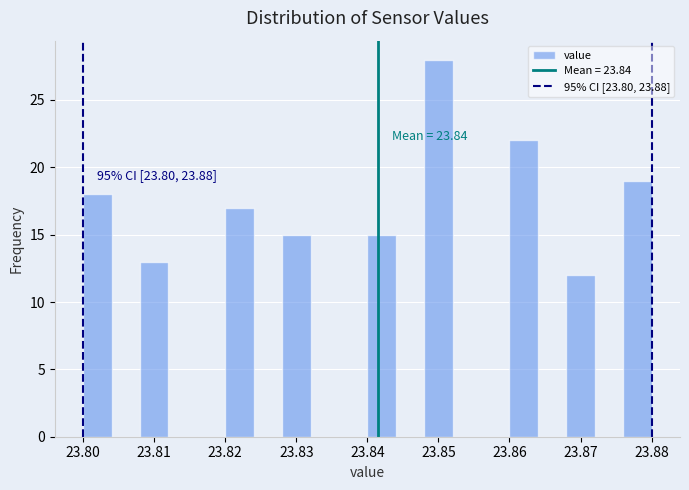

Over which range of the x-axis is the bar tallest?

23.848 to 23.852